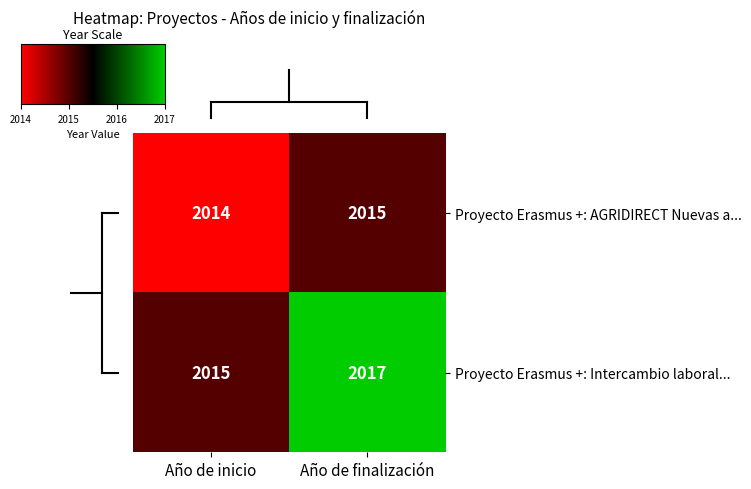

Rank the categories by Proyecto Erasmus +: AGRIDIRECT Nuevas a... value from lowest to highest.

Año de inicio, Año de finalización